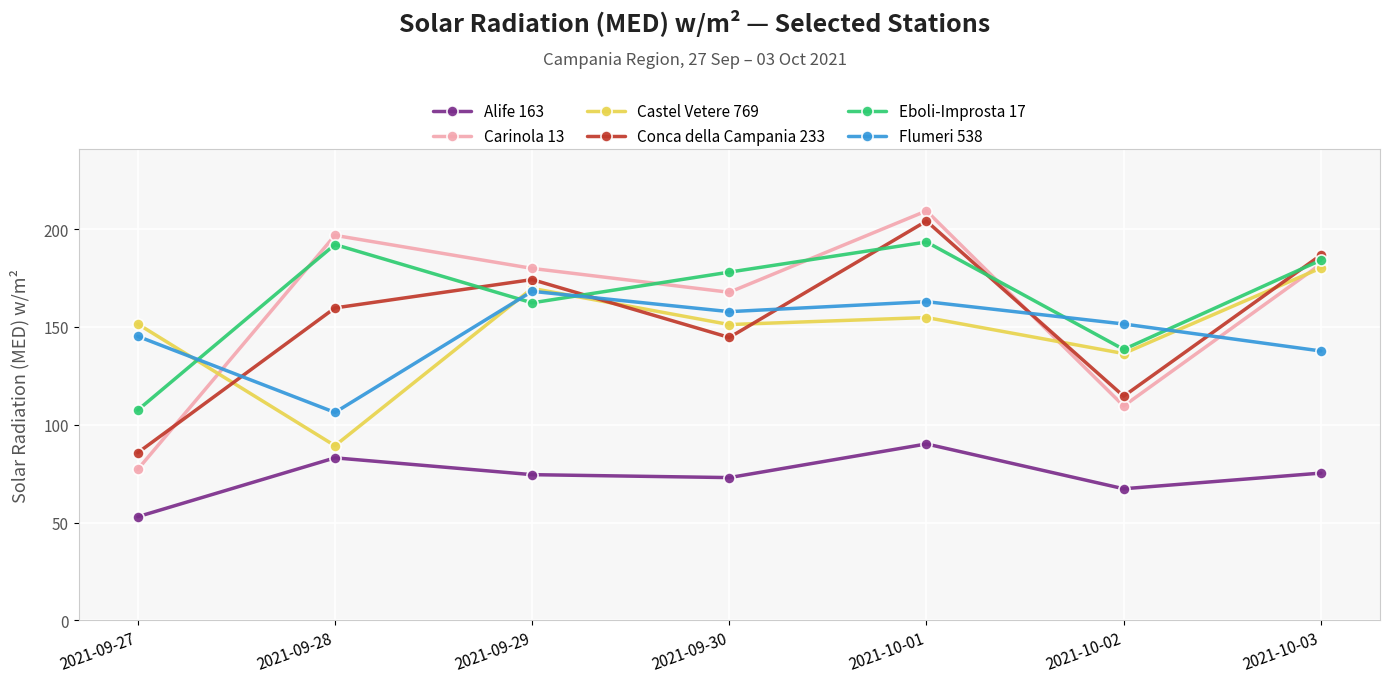

Between which two adjacent categories do Castel Vetere 769 and Flumeri 538 first intersect?

2021-09-27 and 2021-09-28